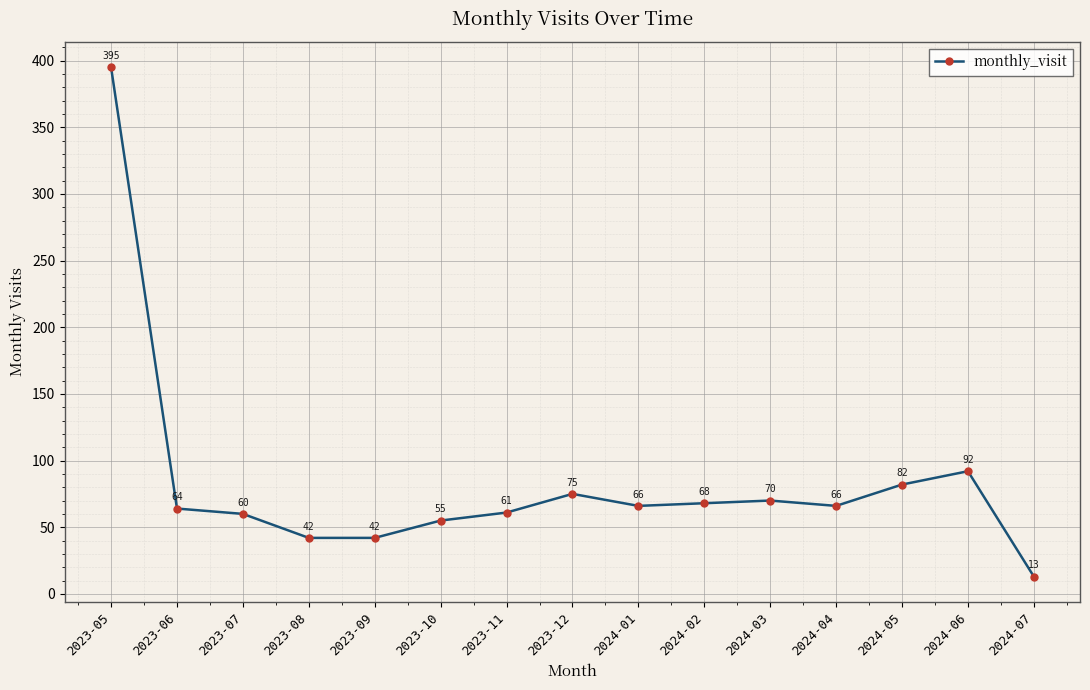

What is the label of the 8th point from the left?

2023-12